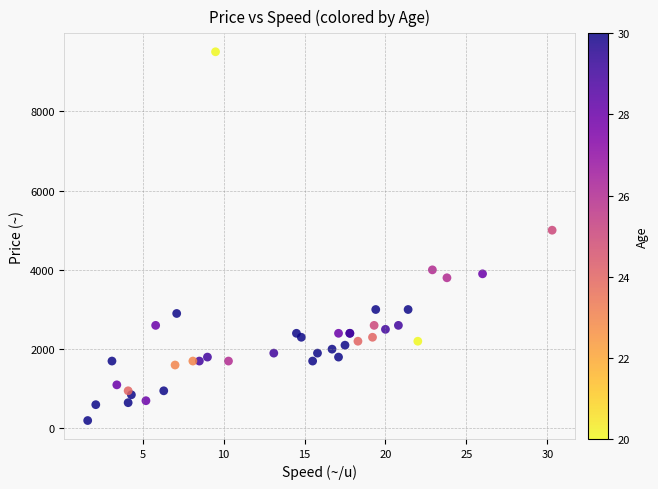

What Y value in the scatter plot is closest to 4850?

5000